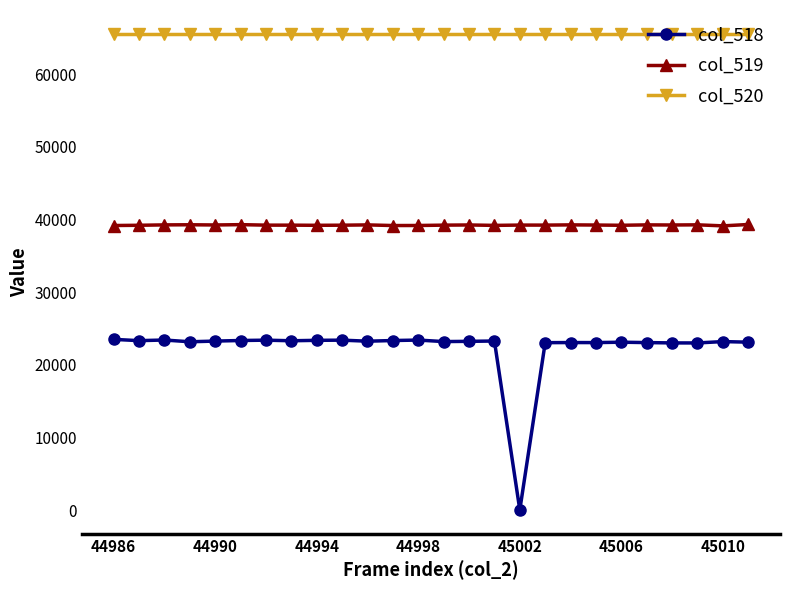

List the series in order of their overall mean, lowest first.

col_518, col_519, col_520